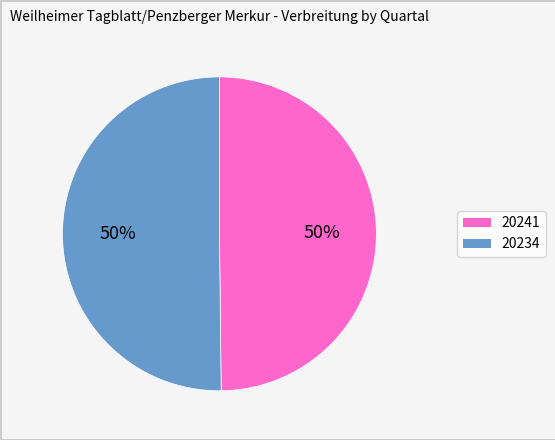

Is the sum of 20234 and 20241 greater than half?

Yes